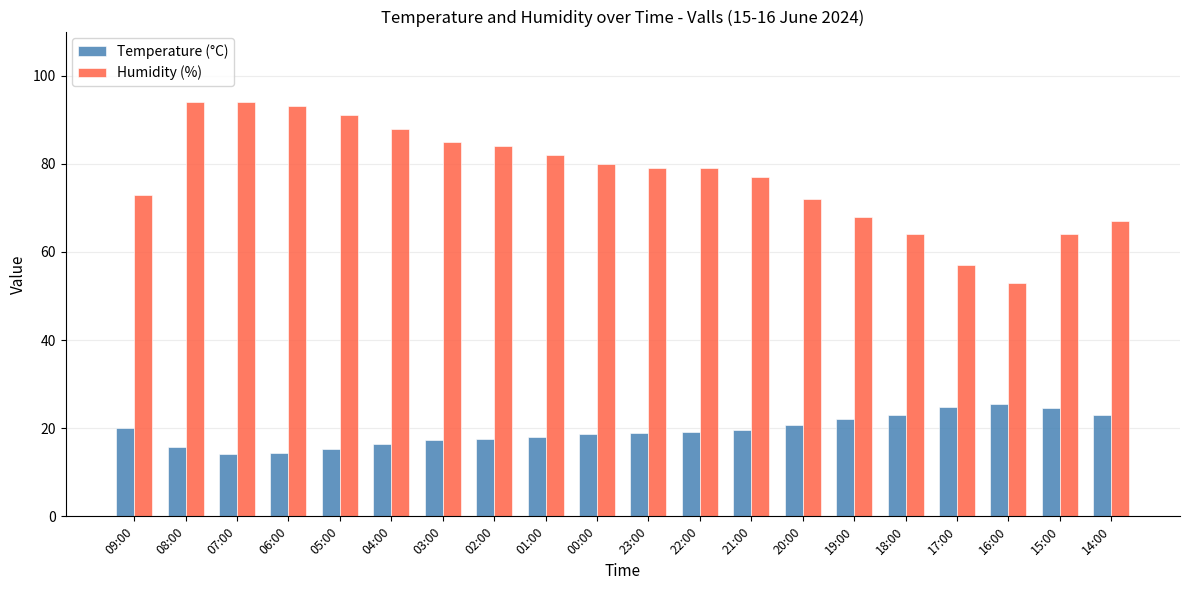

How many groups of bars are there?

20